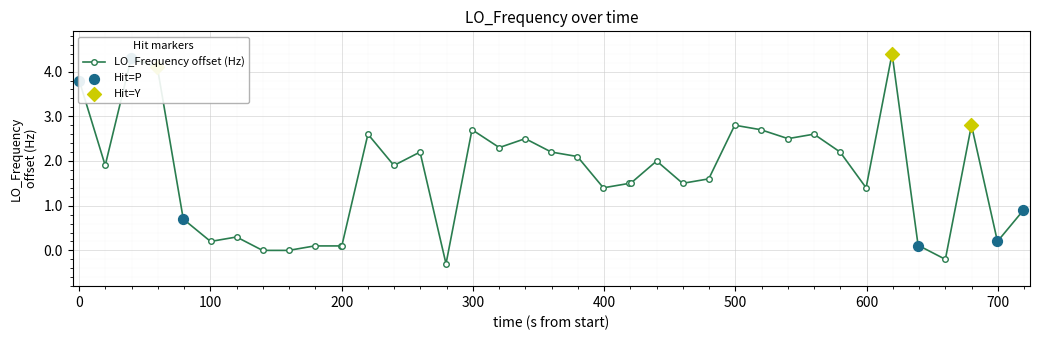

What is the sum of all values?

65.8